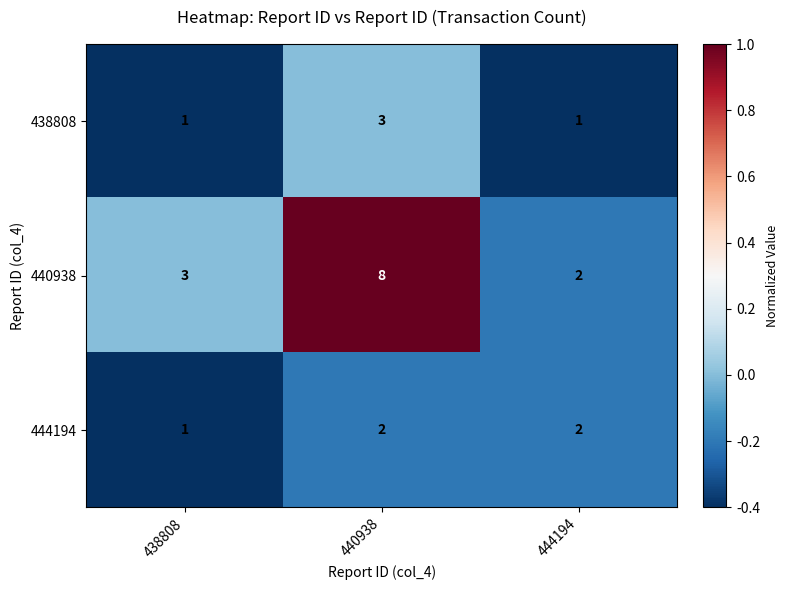

Which series has the widest spread of values?

440938